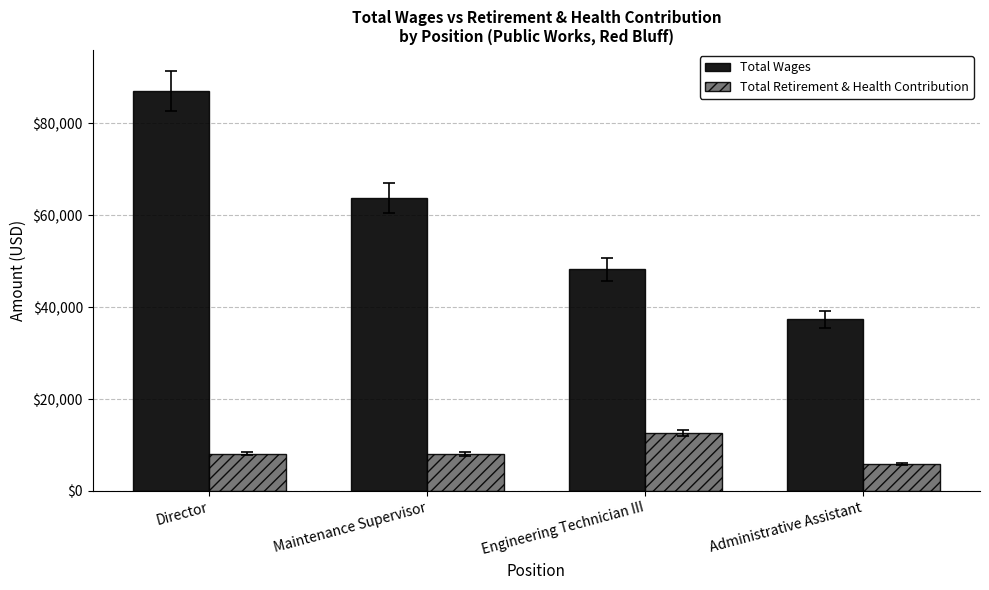

True or false: Total Retirement & Health Contribution has a value of 12662 at Engineering Technician III.

True